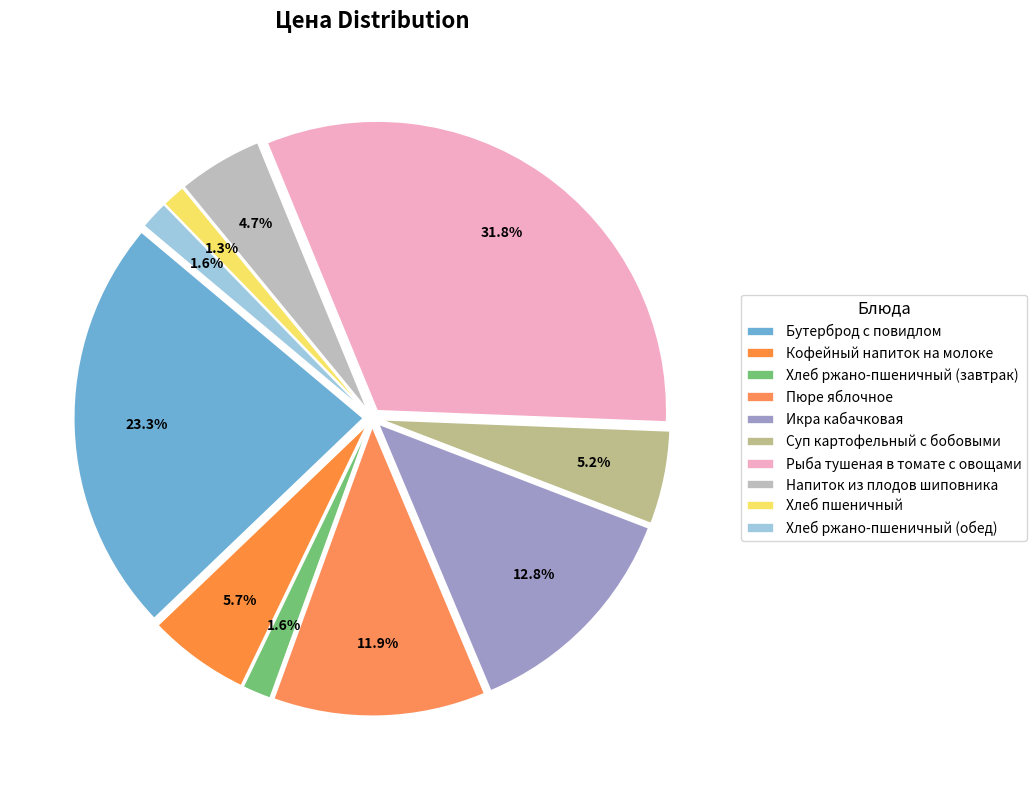

What is the change in value from Рыба тушеная в томате с овощами to Напиток из плодов шиповника?

-57.0